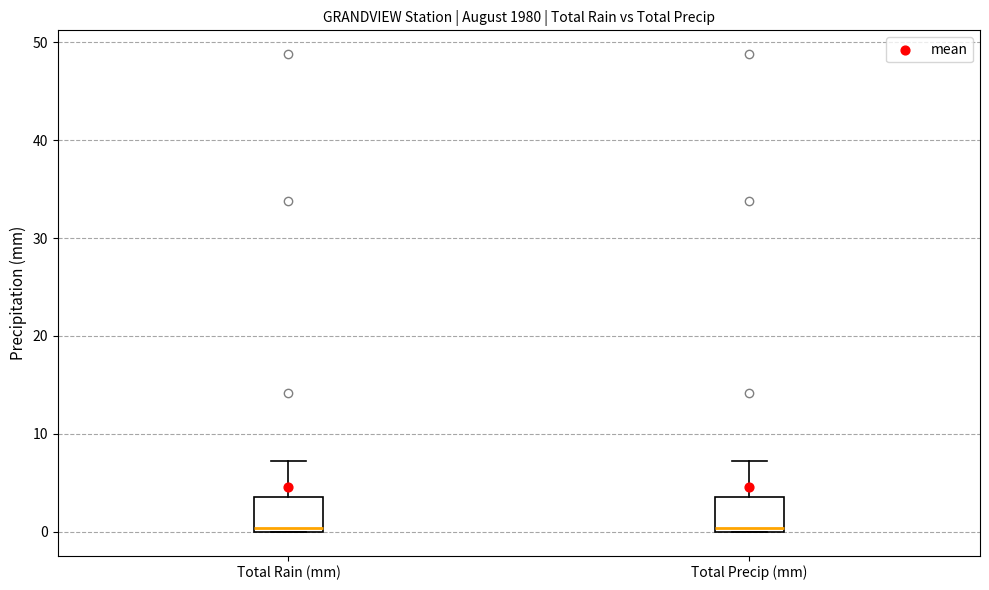

Reading left to right, read every box against the y-axis: the position of its median line, the range the box covers, and the ends of its whiskers. The values are not printed on the chart, so give them approximately, as read against the axis.

Total Rain (mm): median 0 (just above the box's lower edge), box 0 to 4, whiskers 0 to 7
Total Precip (mm): median 0 (just above the box's lower edge), box 0 to 4, whiskers 0 to 7